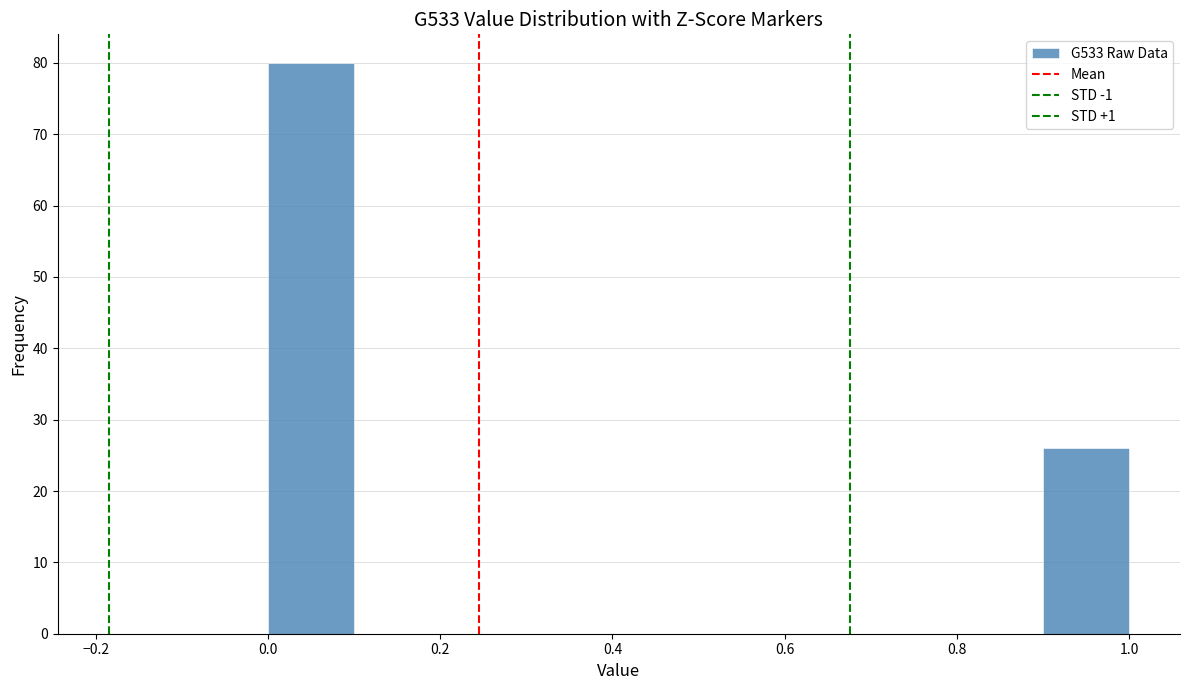

Over which range of the x-axis is the bar tallest?

0.0 to 0.1